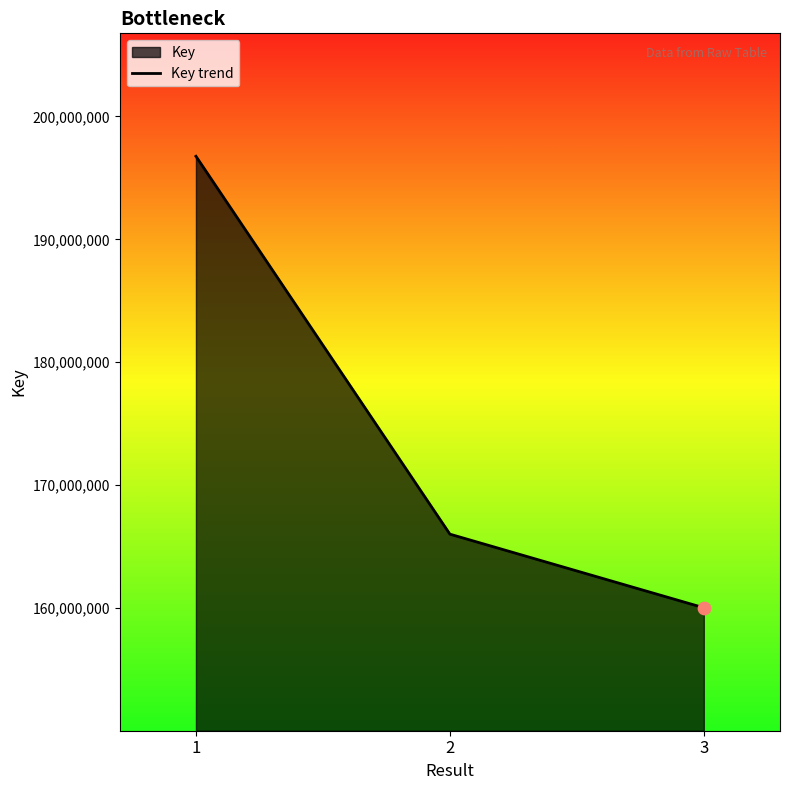

What is the ratio of the value at 1 to the value at 2?

1.2